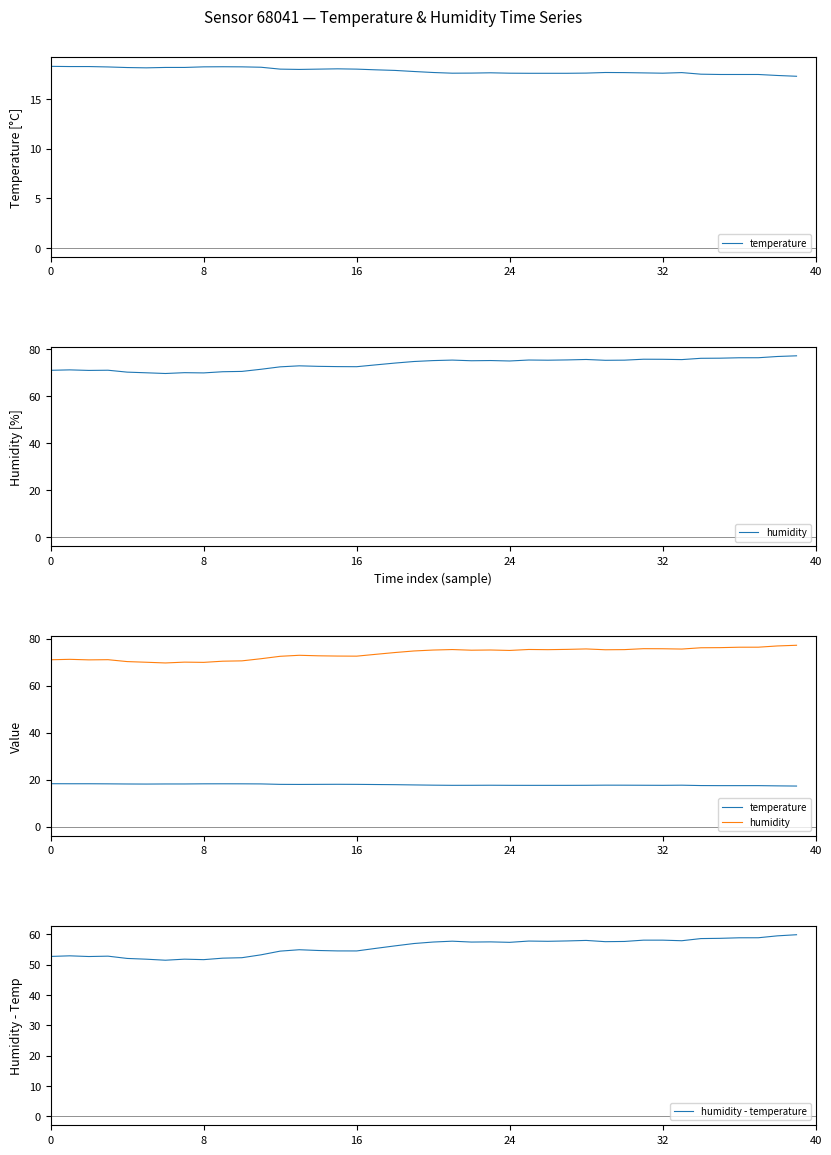

What is the highest value of the humidity - temperature series?

59.9